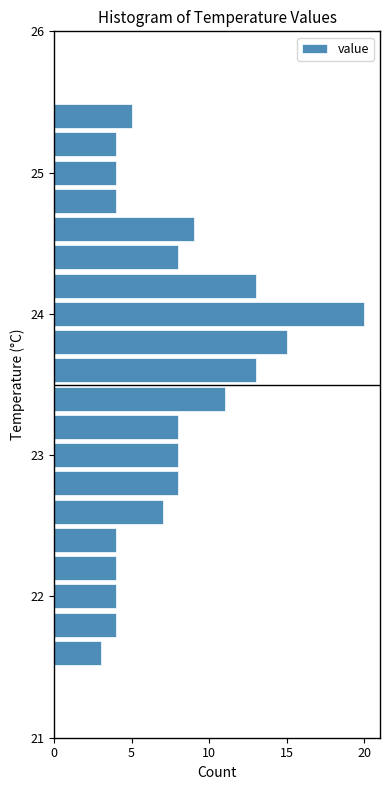

Read against the y-axis, roughly where is the centre of the longest bar?

24.0